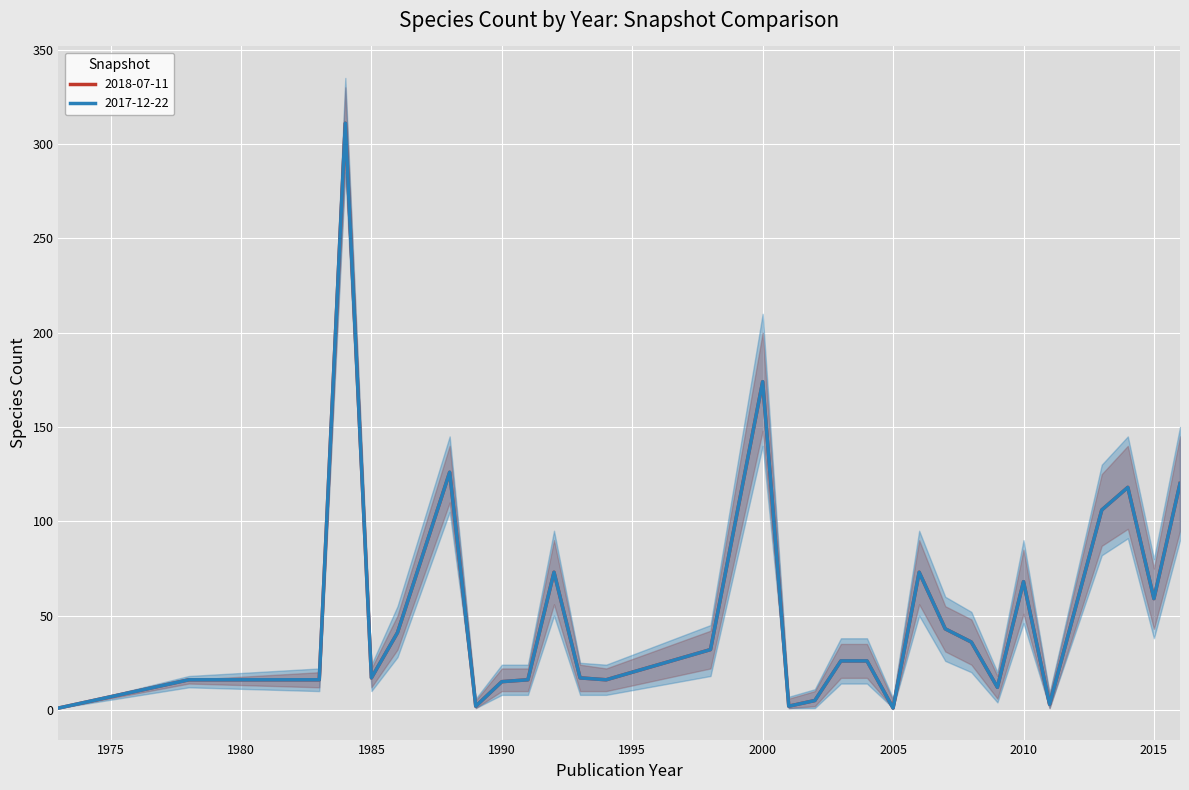

Where is 2017-12-22 nearest to the value 156?

2000